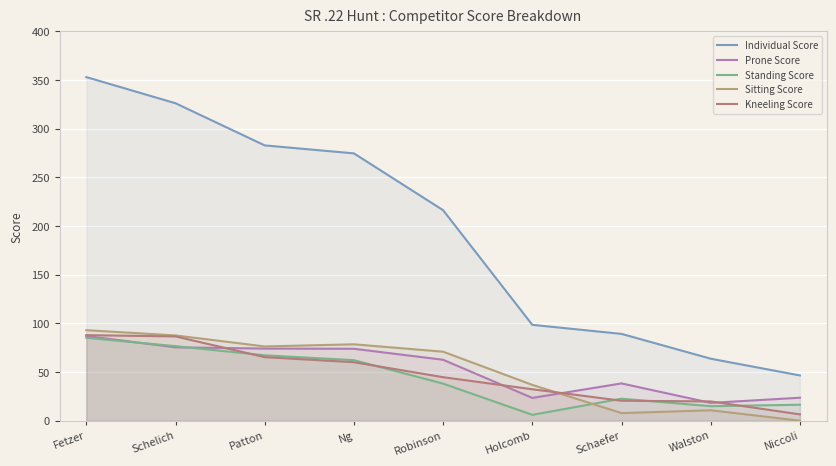

Reading left to right, what are all the values shown in this chart?

Individual Score: 353.1	326.2	282.9	274.7	216.3	98.5	89.2	63.7	46.5
Prone Score: 87.0	75.4	74.1	73.9	62.6	23.4	38.3	18.3	23.6
Standing Score: 85.2	76.6	67.2	62.2	38.1	6.0	22.6	14.9	16.4
Sitting Score: 93.0	87.6	76.3	78.5	70.9	36.8	7.8	10.7	0.0
Kneeling Score: 87.9	86.6	65.3	60.1	44.7	32.3	20.5	19.8	6.5